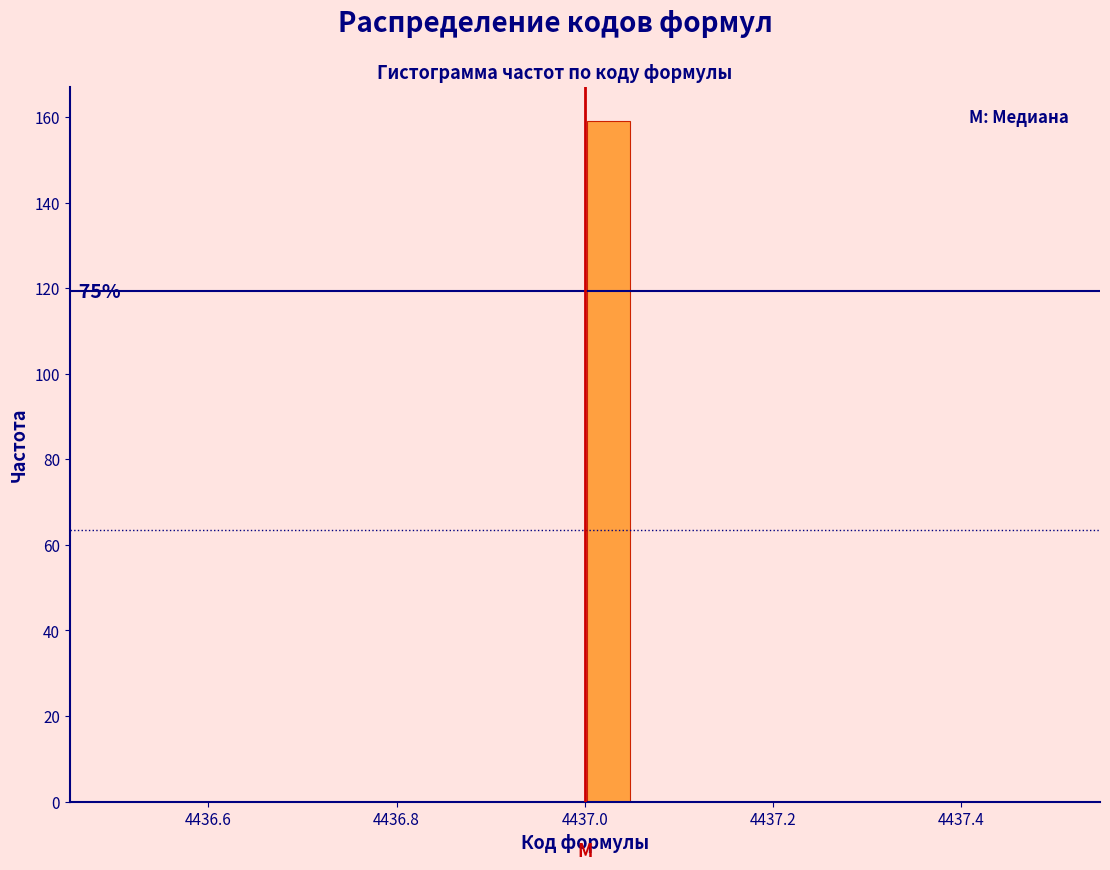

Read against the x-axis, roughly where is the centre of the tallest bar?

4437.02